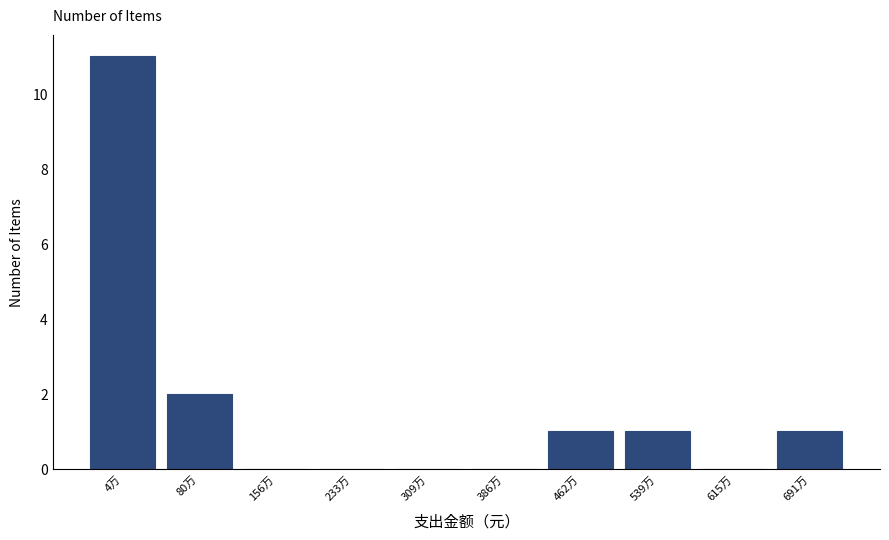

Reading left to right, what are all the values shown in this chart?

4万=11	80万=2	156万=0	233万=0	309万=0	386万=0	462万=1	539万=1	615万=0	691万=1